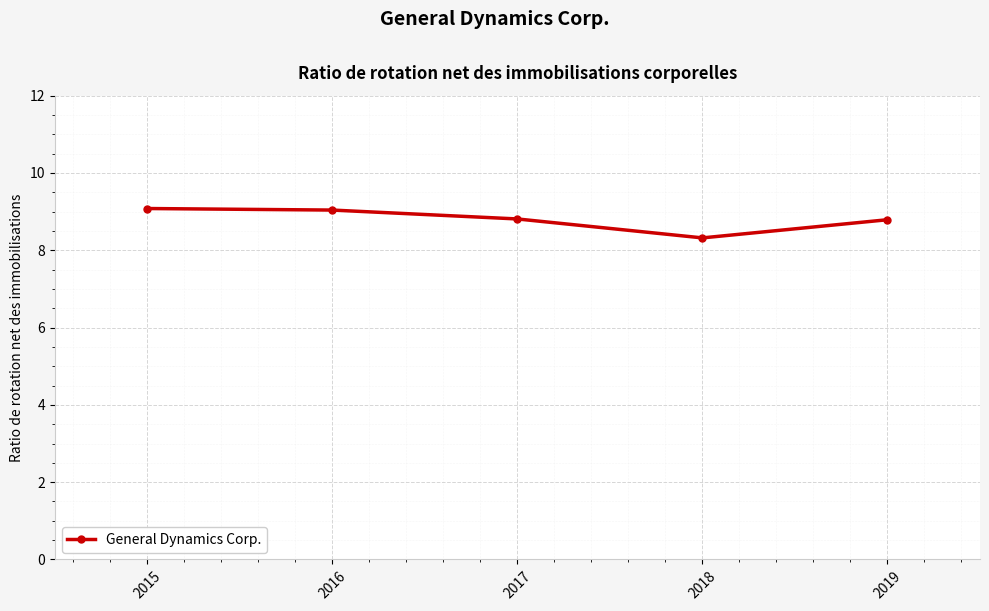

What is the minimum value shown in the chart?

8.3